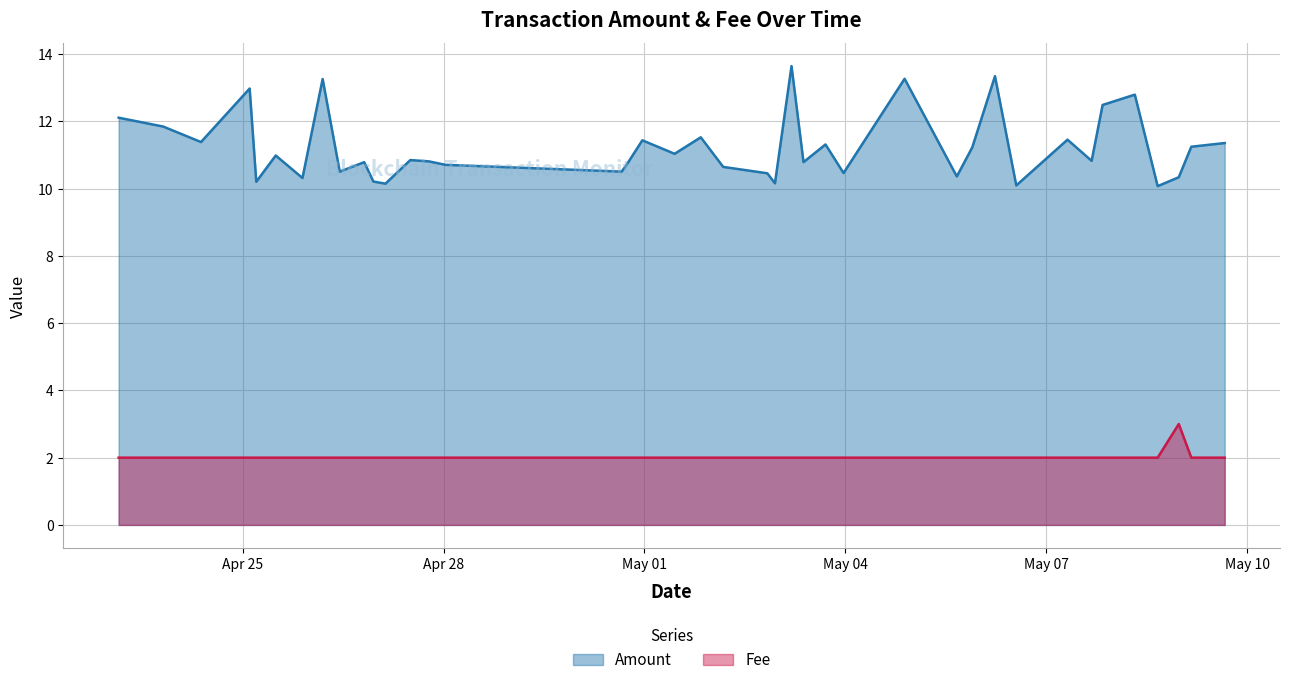

What is the difference between the highest and lowest values at 12?

8.8